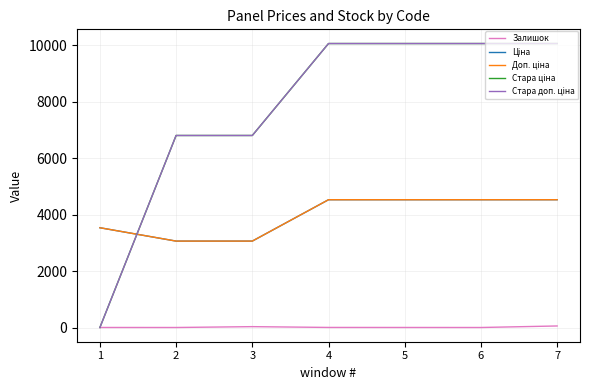

The value of Стара ціна at 1 is -5631.5. True or false?

False